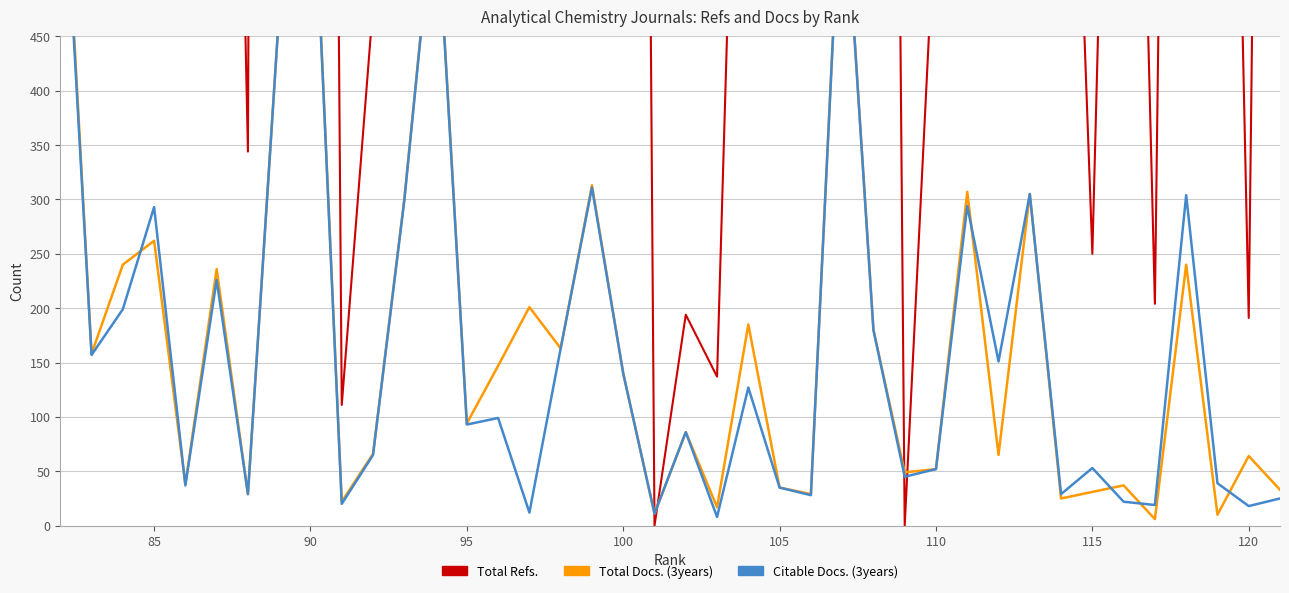

What is the greatest value displayed?

7369